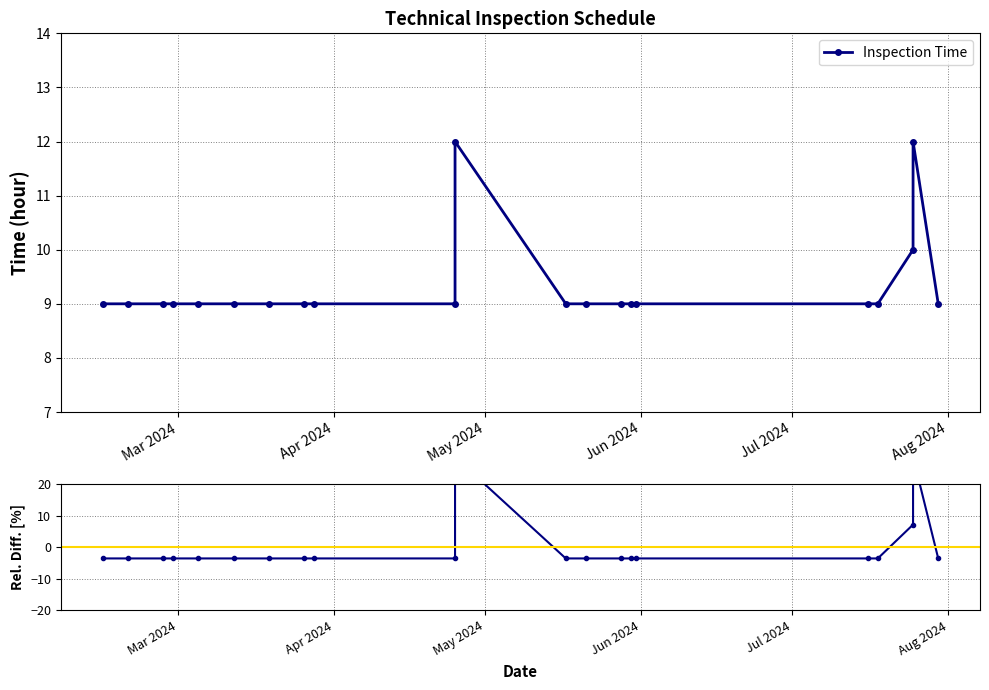

Reading right to left, transcribe all the data shown in this chart.

-3.6	28.6	7.1	-3.6	-3.6	-3.6	-3.6	-3.6	-3.6	-3.6	28.6	-3.6	-3.6	-3.6	-3.6	-3.6	-3.6	-3.6	-3.6	-3.6	-3.6